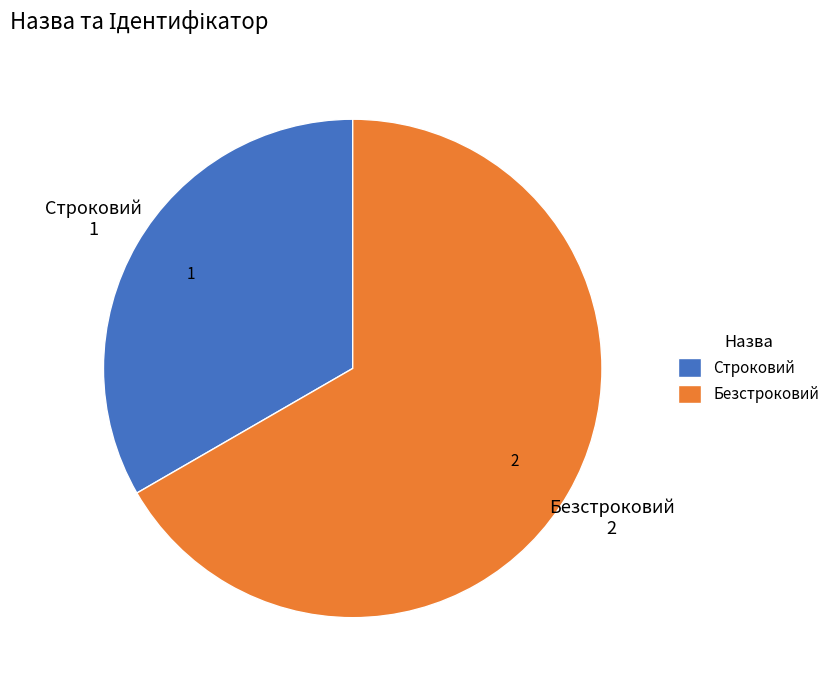

Count the number of slices in the pie.

2